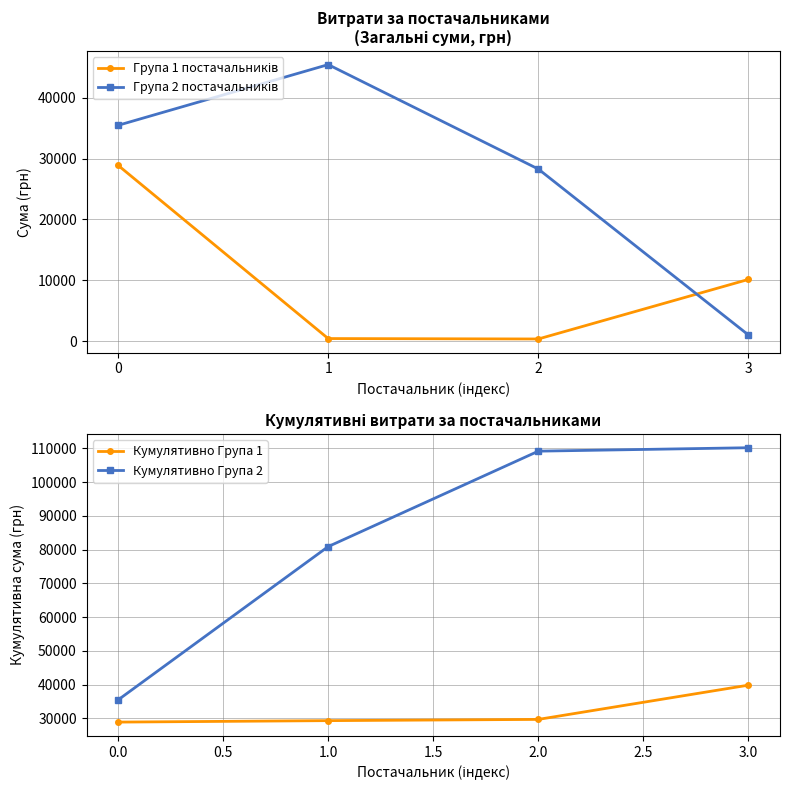

True or false: Група 1 постачальників and Кумулятивно Група 1 intersect in this chart.

False